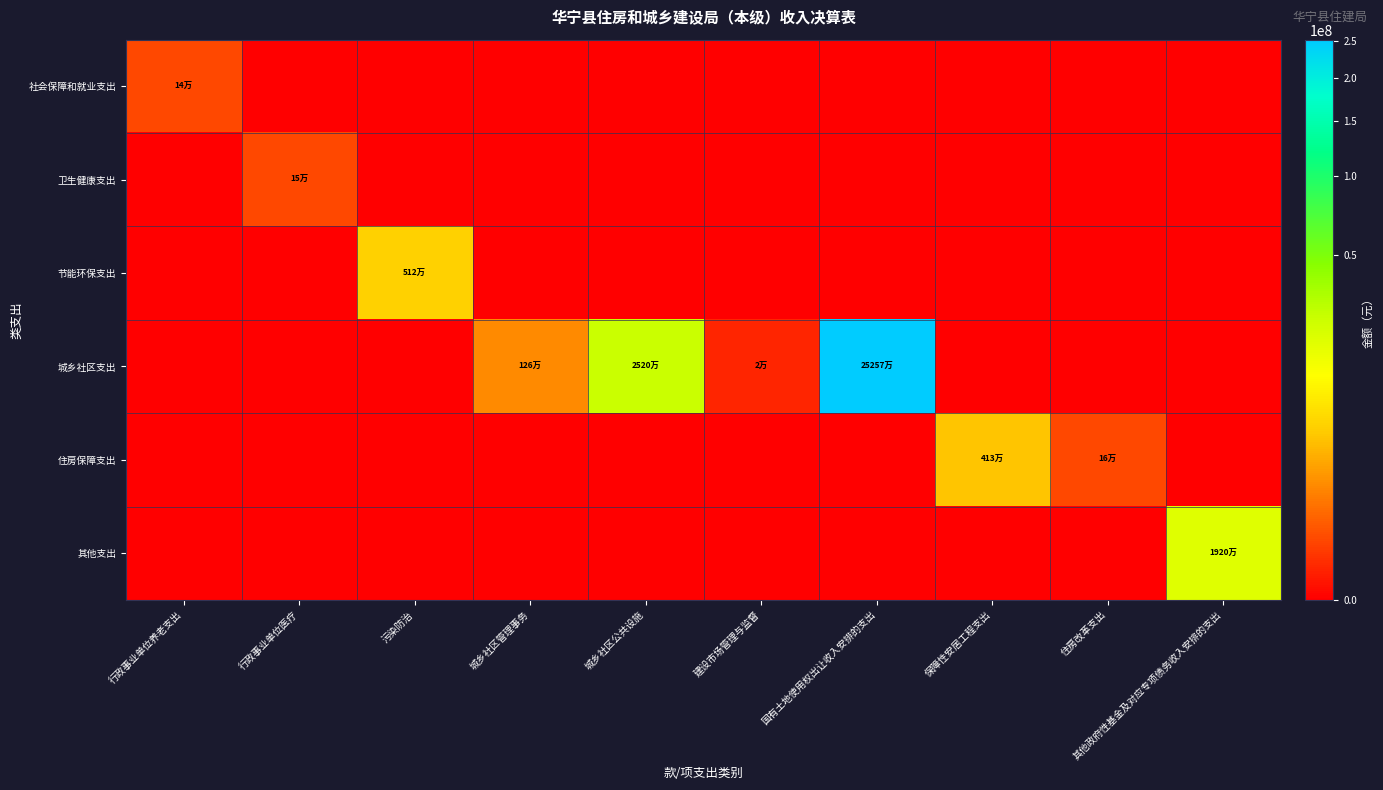

What is the total value across all series at 城乡社区公共设施?

25200661.9